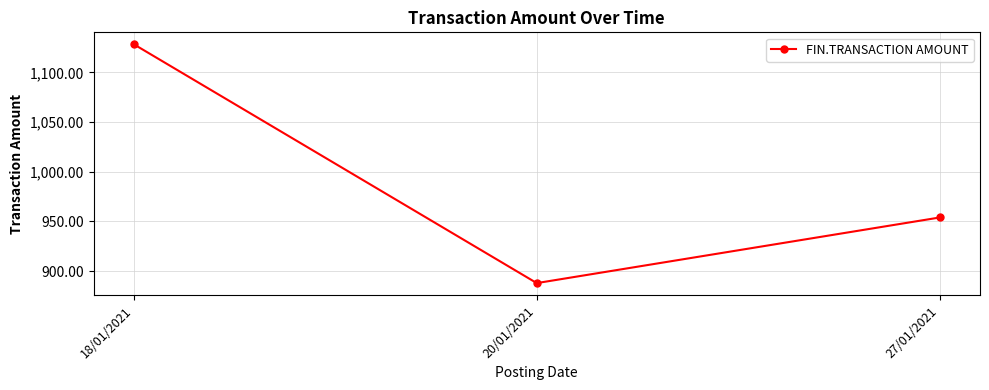

What is the greatest value displayed?

1128.2